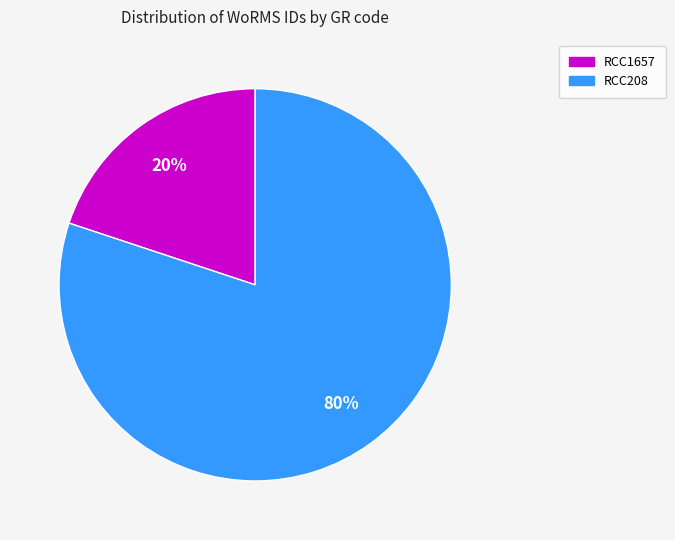

The RCC1657 slice represents 26% of the pie. True or false?

False